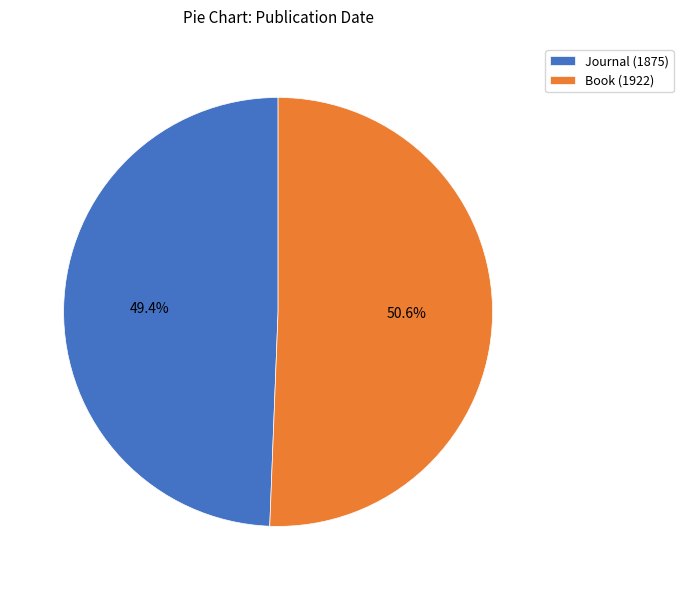

To the nearest percent, what portion does Journal (1875) represent?

49%